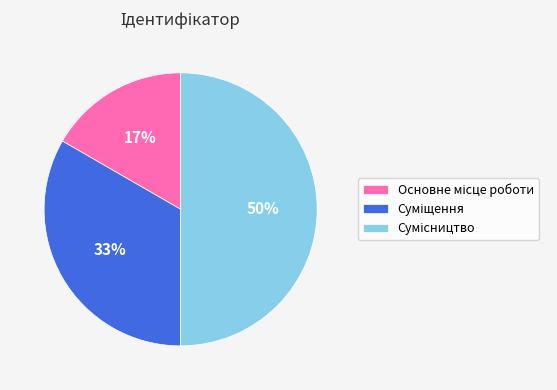

To the nearest percent, what is the difference between the largest and smallest slice percentages?

33%